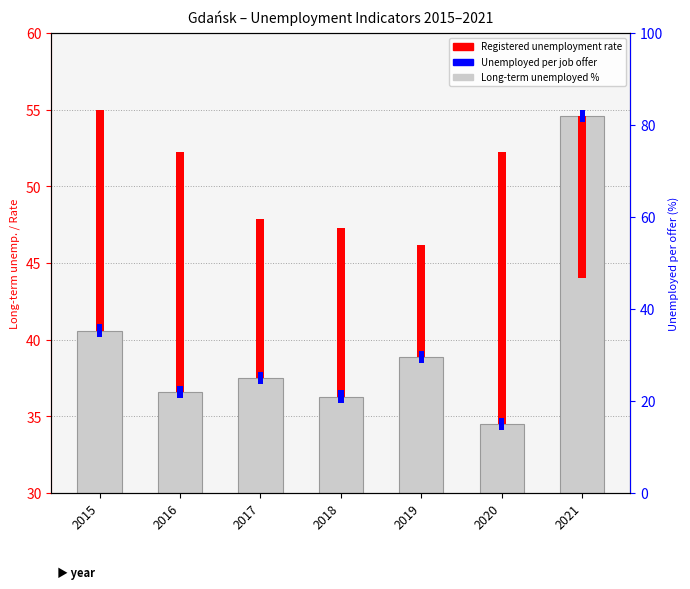

What is the sum of the values at 2017 and 2020?

72.0